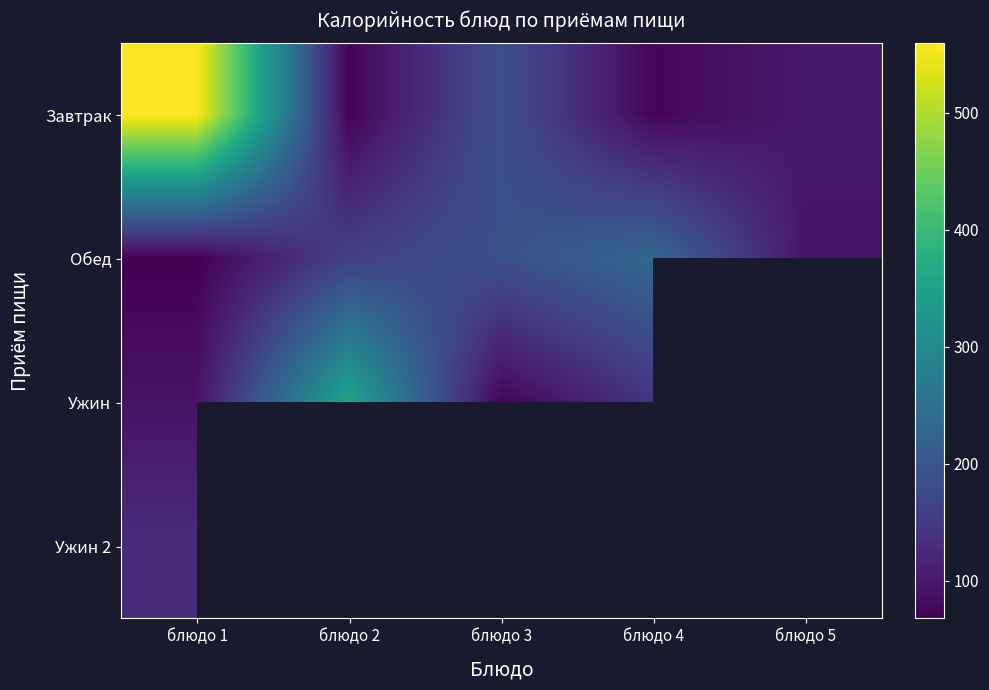

The Завтрак series shows 103.9 at блюдо 4. True or false?

False